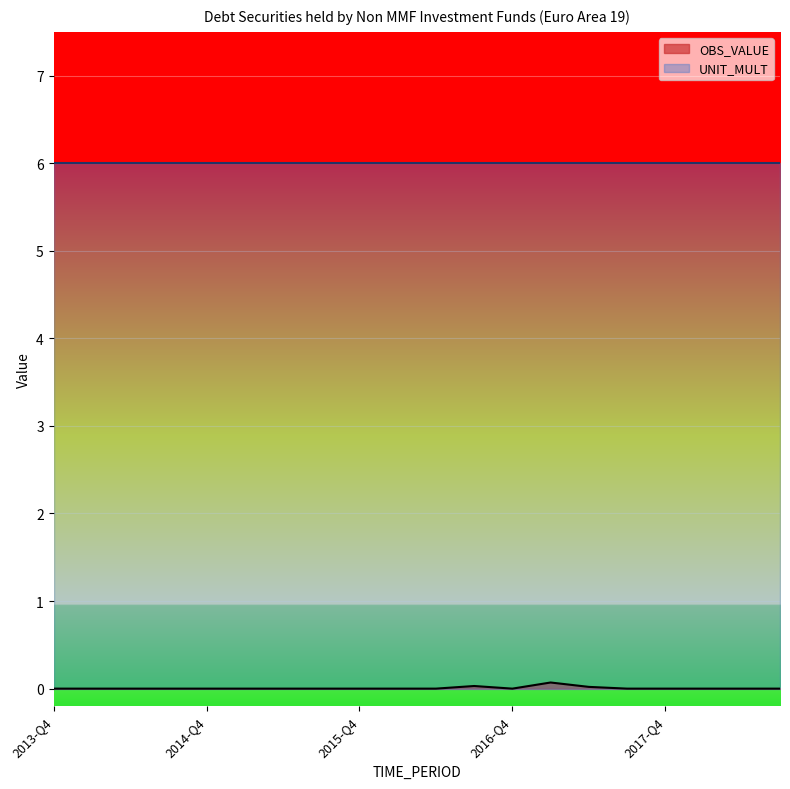

At which label is the value closest to 0?

2013-Q4